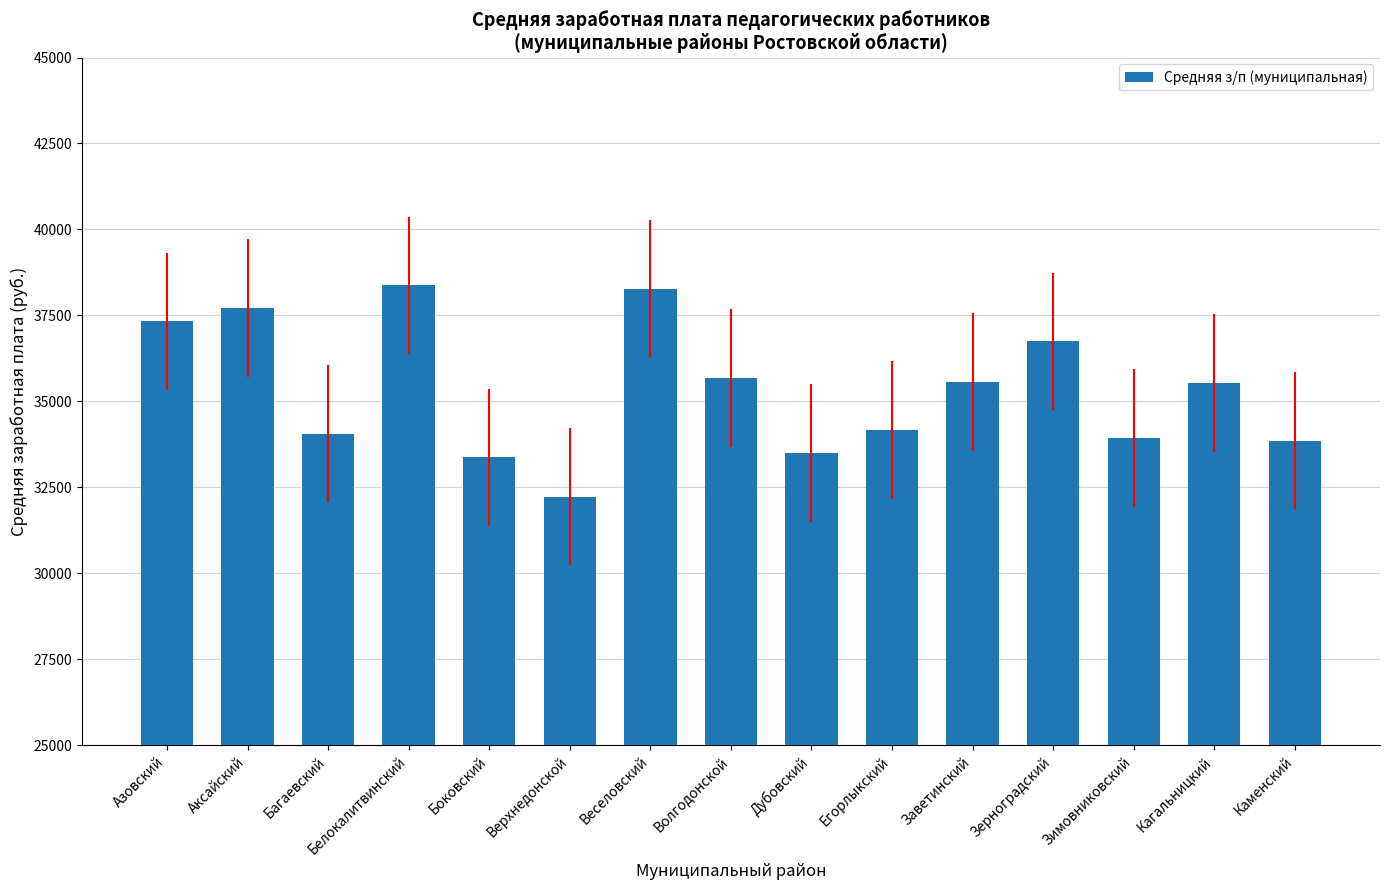

Are the bars horizontal?

No